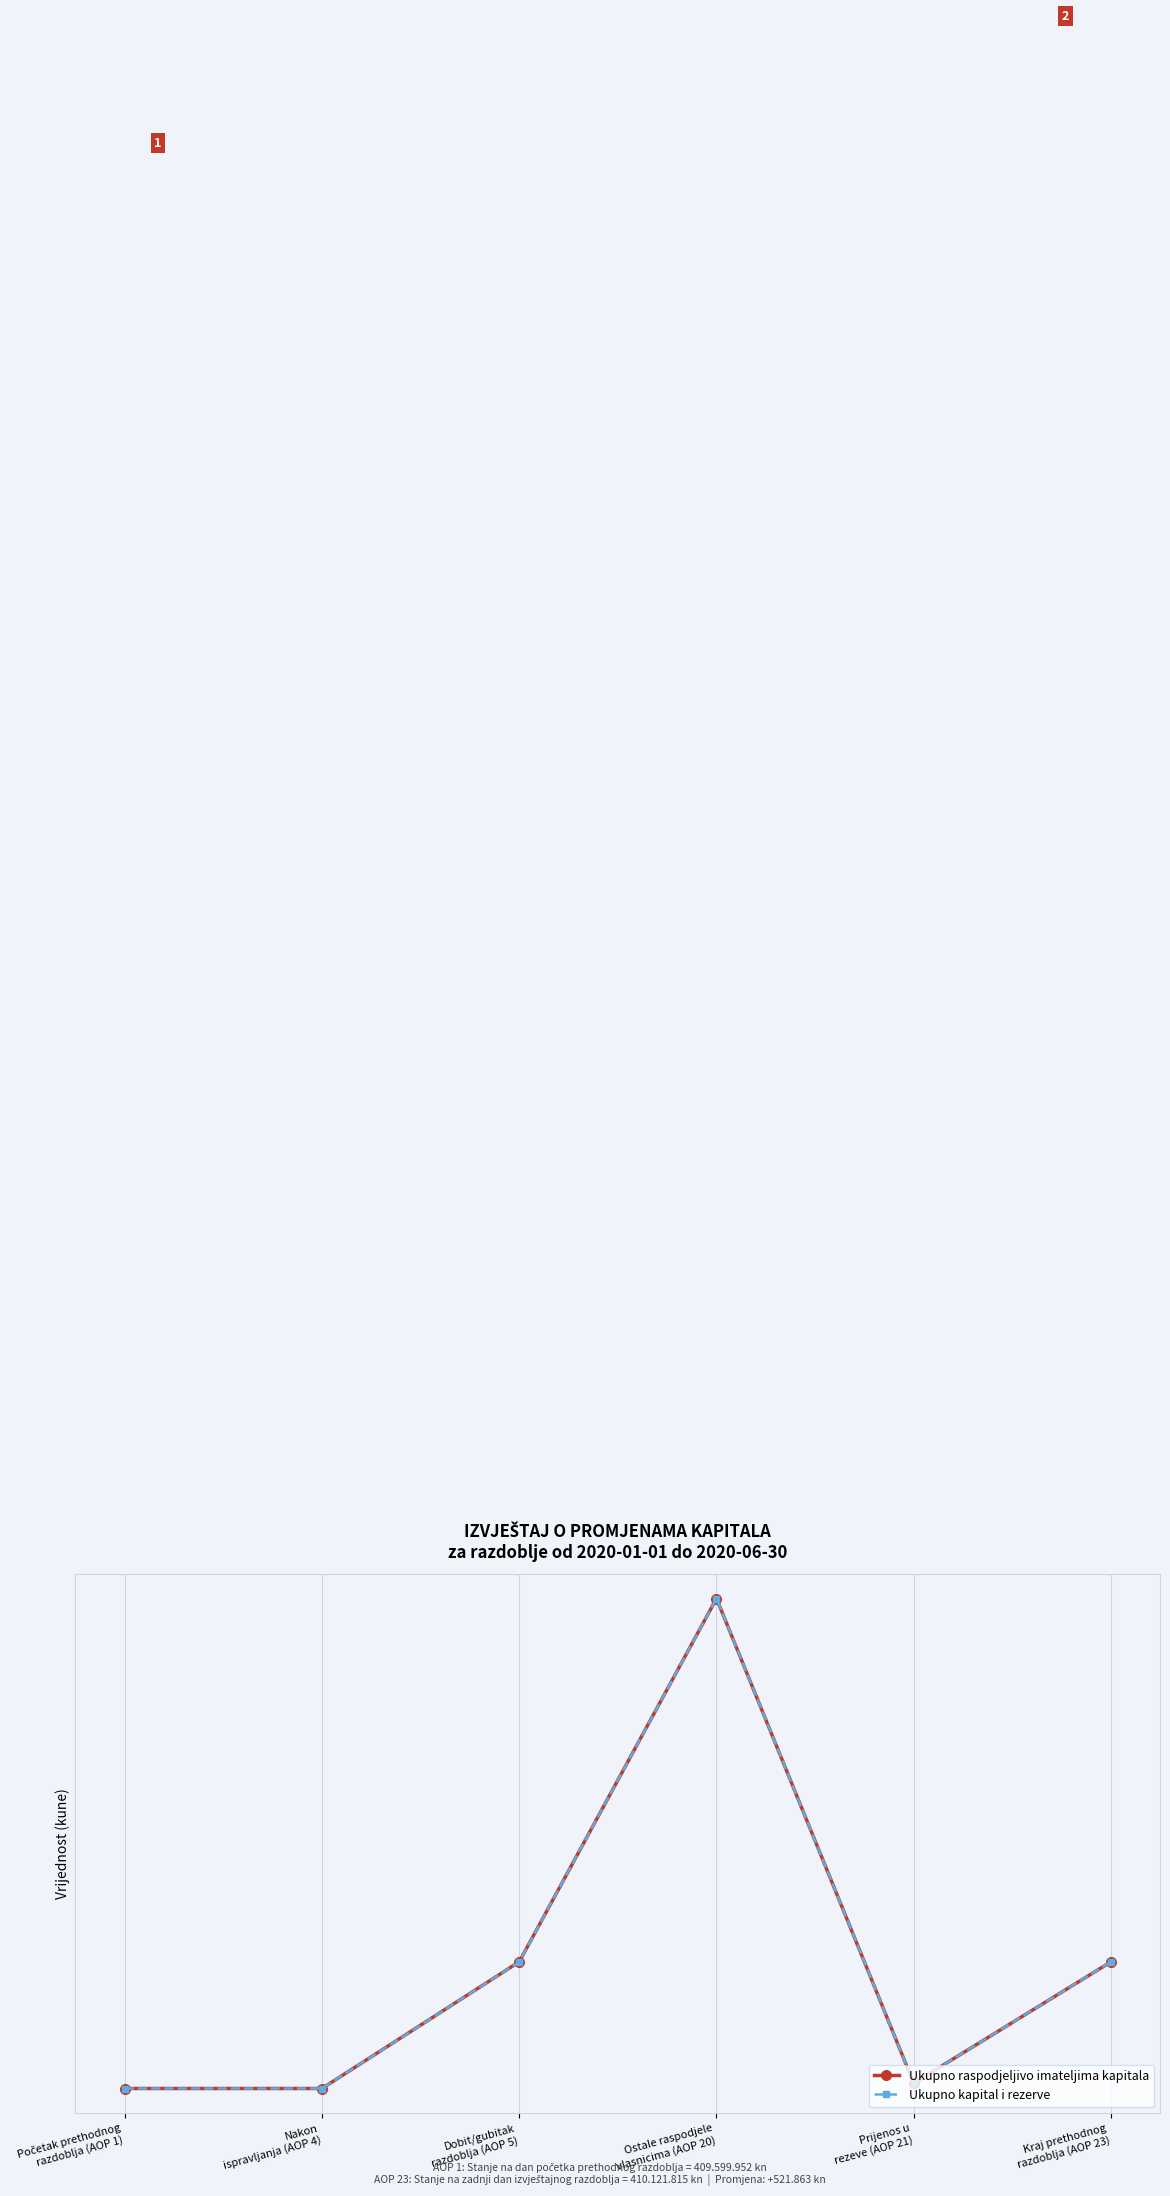

Does the chart have visible grid lines?

Yes